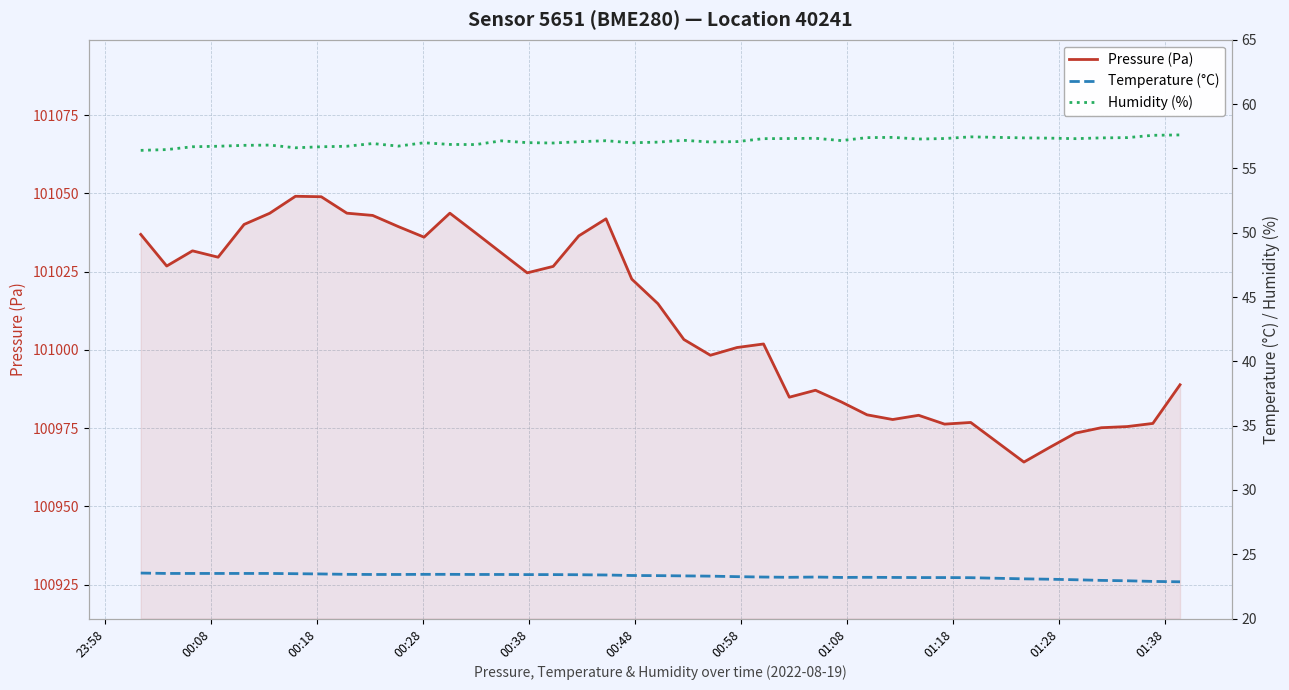

What is the minimum value for Pressure (Pa)?

100964.2